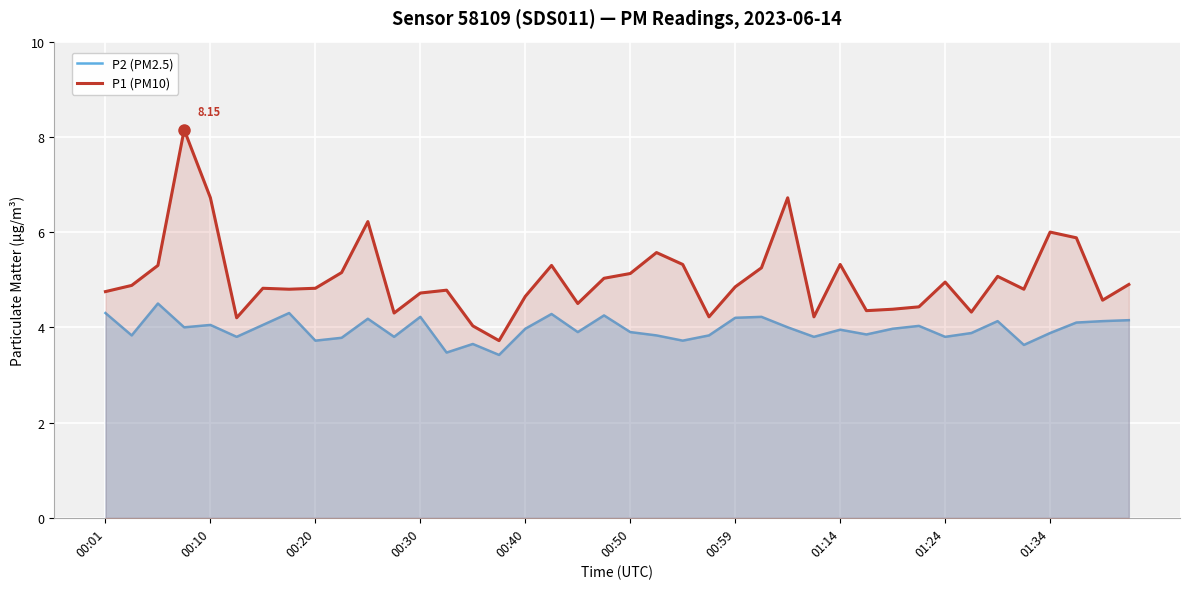

List the series in order of their overall mean, lowest first.

P2 (PM2.5), P1 (PM10)